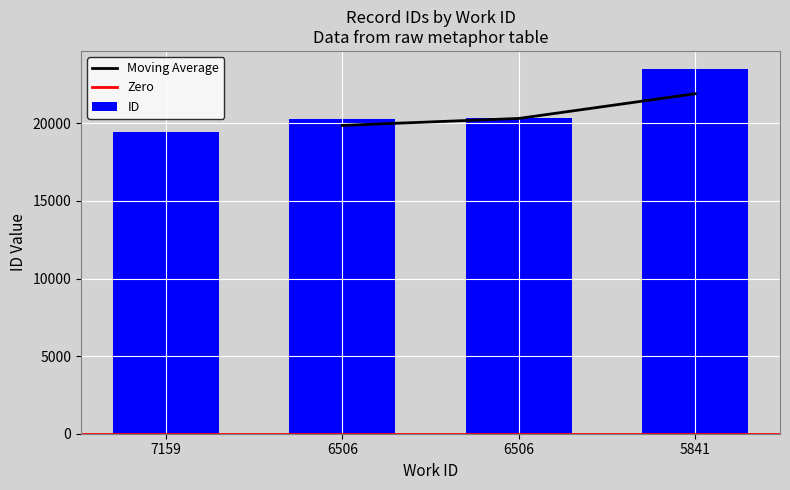

What is the ratio of the value at 6506 to the value at 5841?

0.9